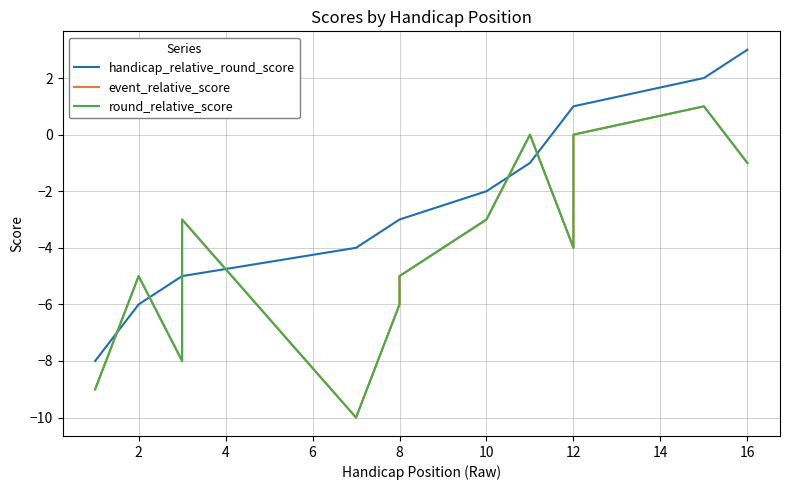

True or false: event_relative_score has more than 1 interior local peaks.

True